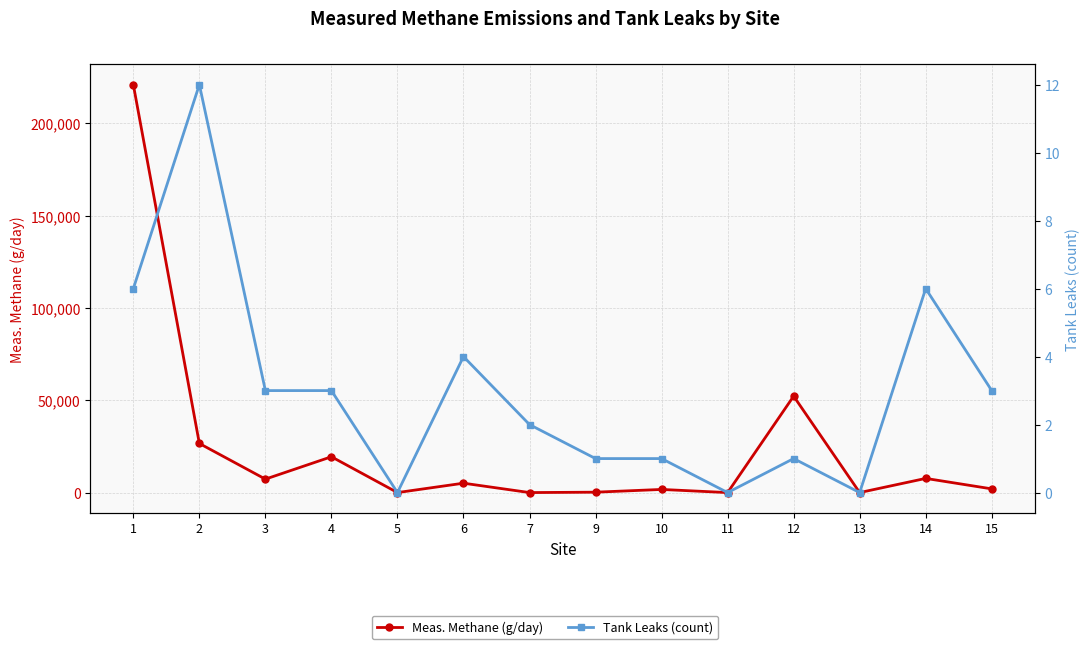

What is the difference between the second highest and second lowest values in the Tank Leaks (count) series?

6